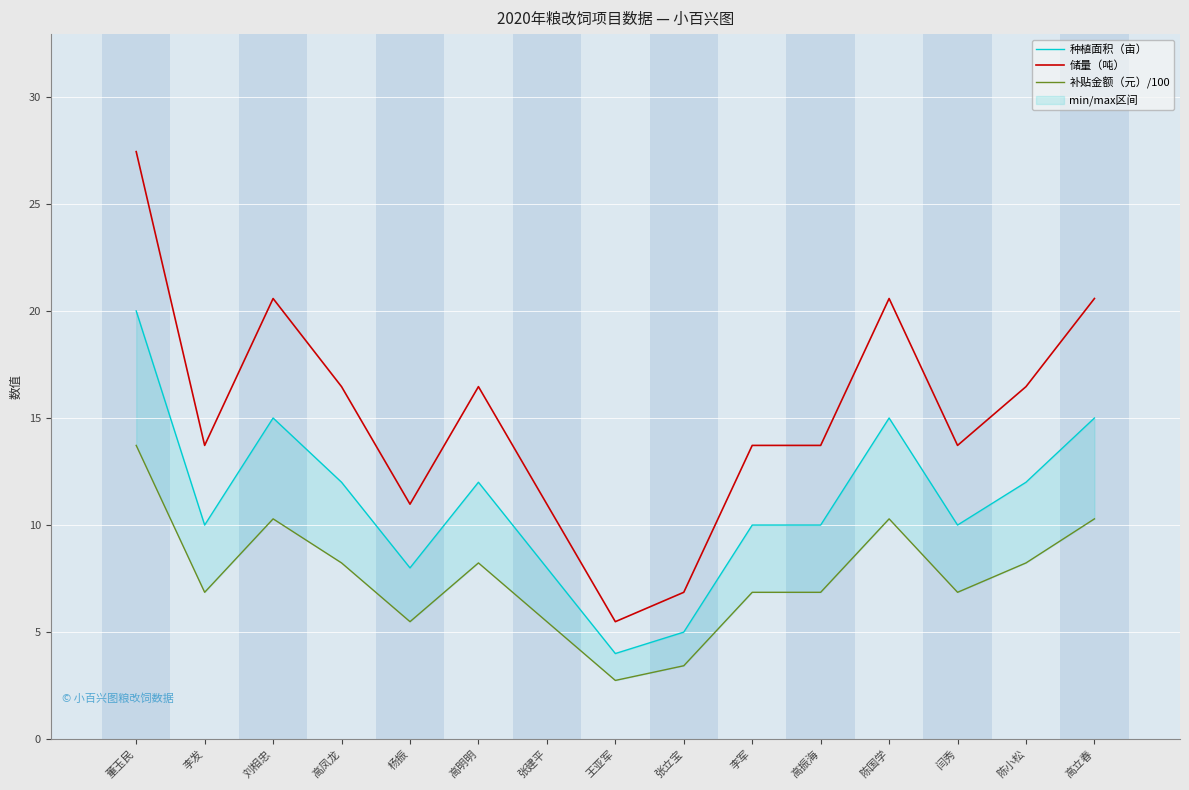

True or false: 储量（吨） has more than 1 points higher than both neighbors.

True